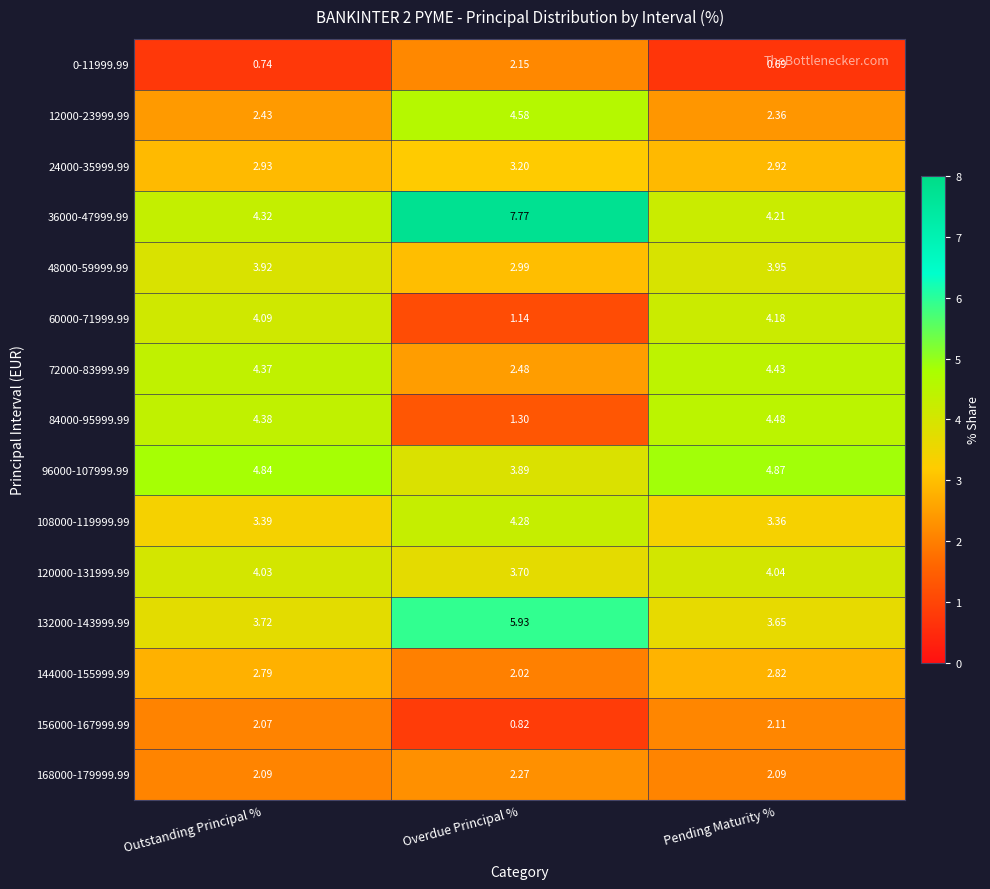

Rank the categories by 132000-143999.99 value from lowest to highest.

Pending Maturity %, Outstanding Principal %, Overdue Principal %